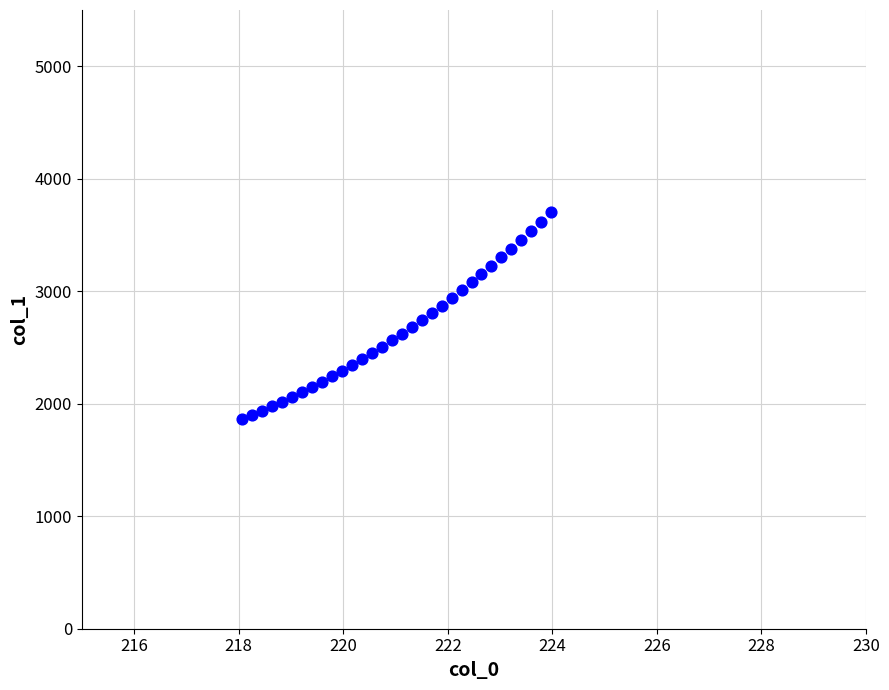

What is the range of X values (max minus min)?

5.9